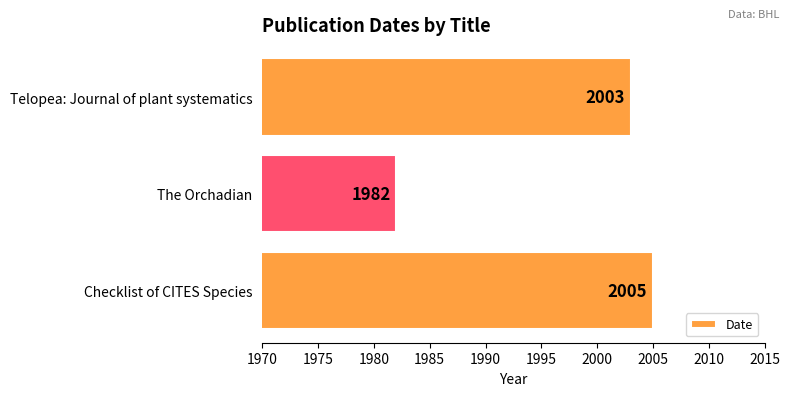

What is the ratio of the value at Checklist of CITES Species to the value at The Orchadian?

1.0